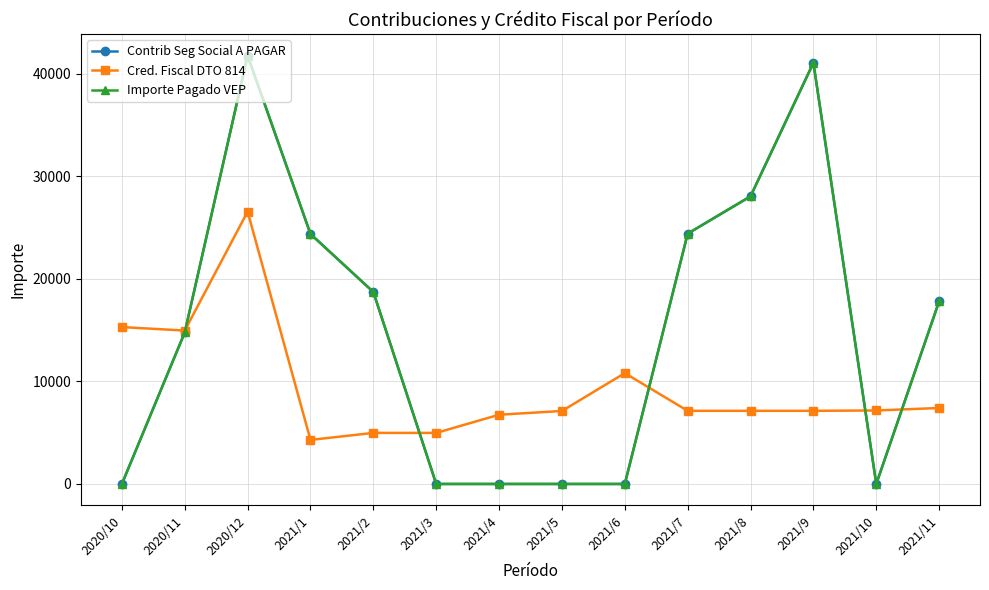

After their last crossing, which series has the higher values: Cred. Fiscal DTO 814 or Importe Pagado VEP?

Importe Pagado VEP